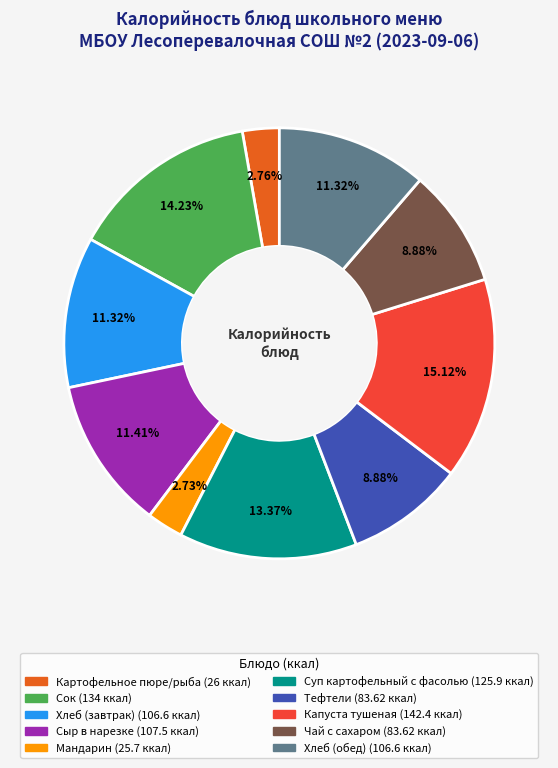

Is there any slice that represents more than half of the pie?

No